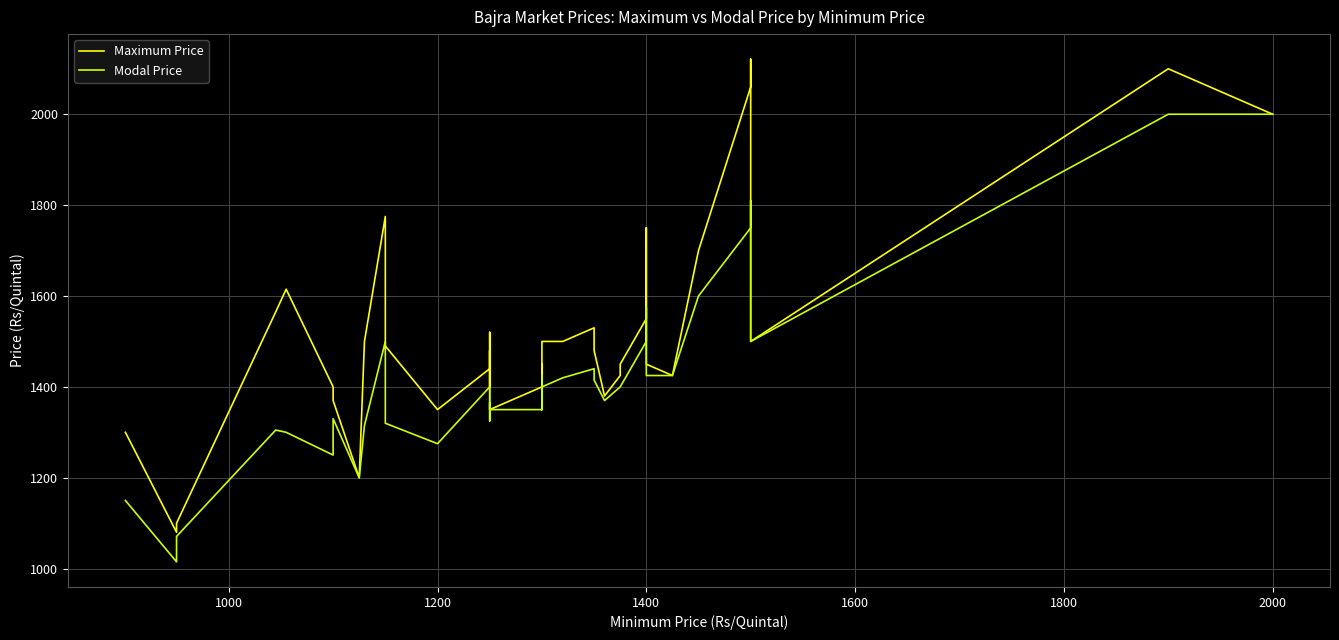

Which series has the largest range (max minus min)?

Maximum Price